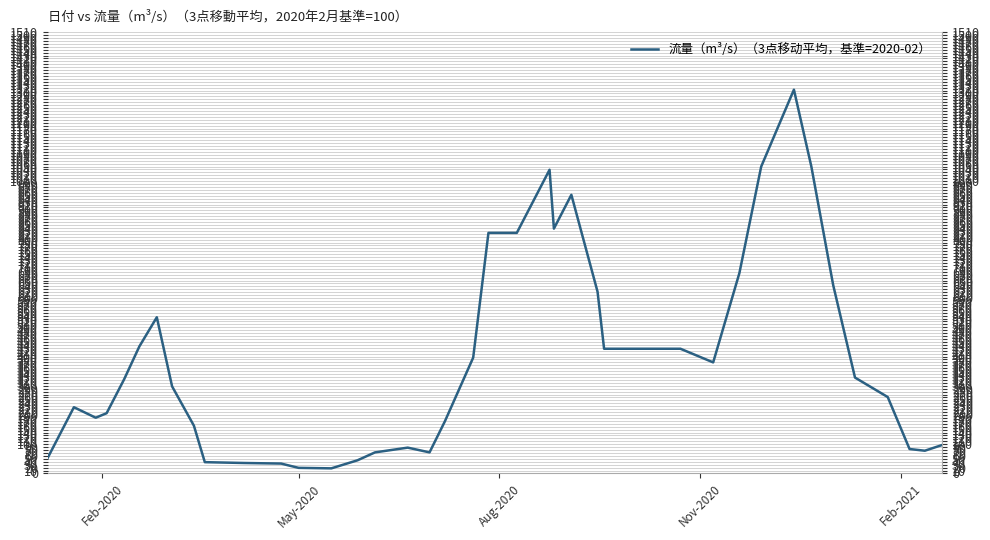

True or false: there are more than 2 points higher than both neighbors.

True